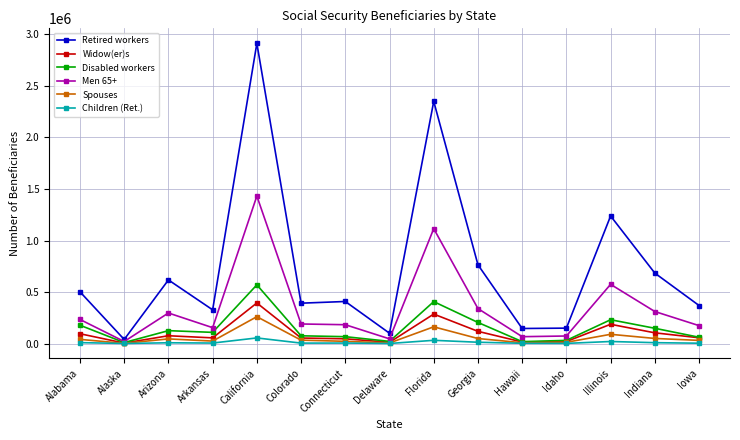

Does the chart display data point markers on the line(s)?

Yes